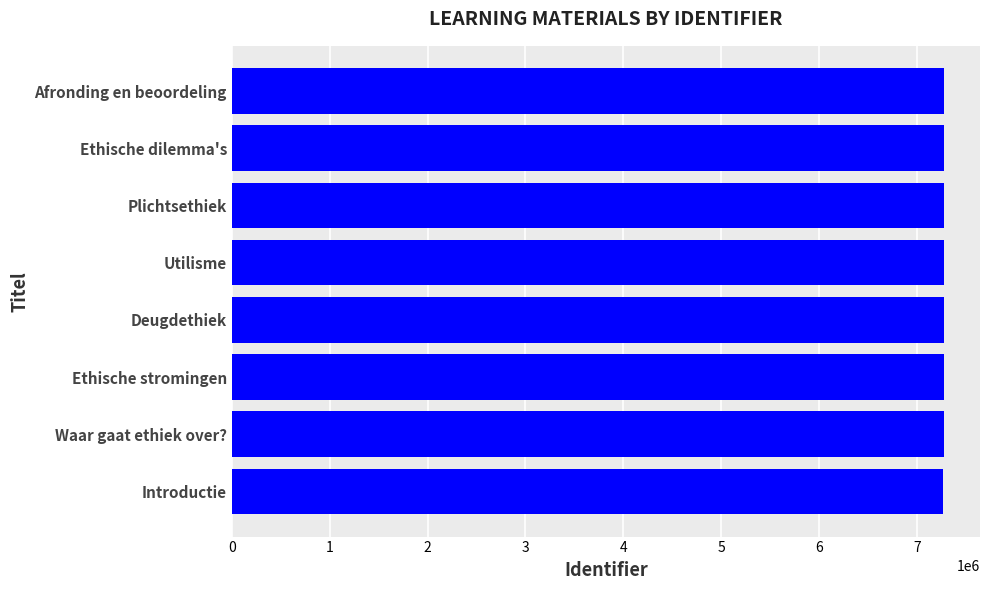

Are the bars horizontal?

Yes